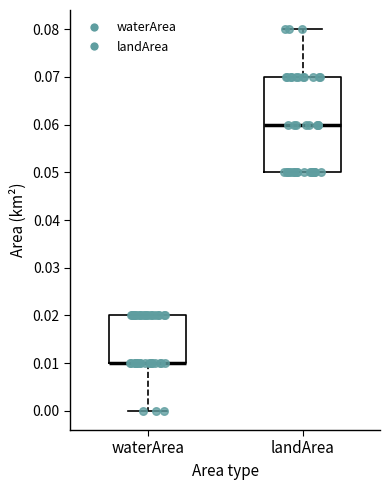

Reading left to right, transcribe this box plot: for each box, give where its median line is, the range the box spans, and where its two whiskers end, as read against the y-axis. The values are not printed on the chart, so give them approximately, as read against the axis.

waterArea: median 0.01 (drawn on the box's lower edge), box 0.01 to 0.02, whiskers 0.00 to 0.02
landArea: median 0.06, box 0.05 to 0.07, whiskers 0.05 to 0.08